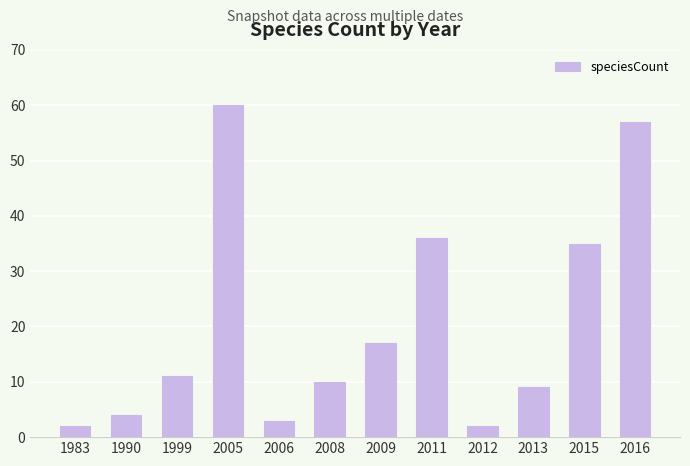

Does the chart contain stacked bars?

No